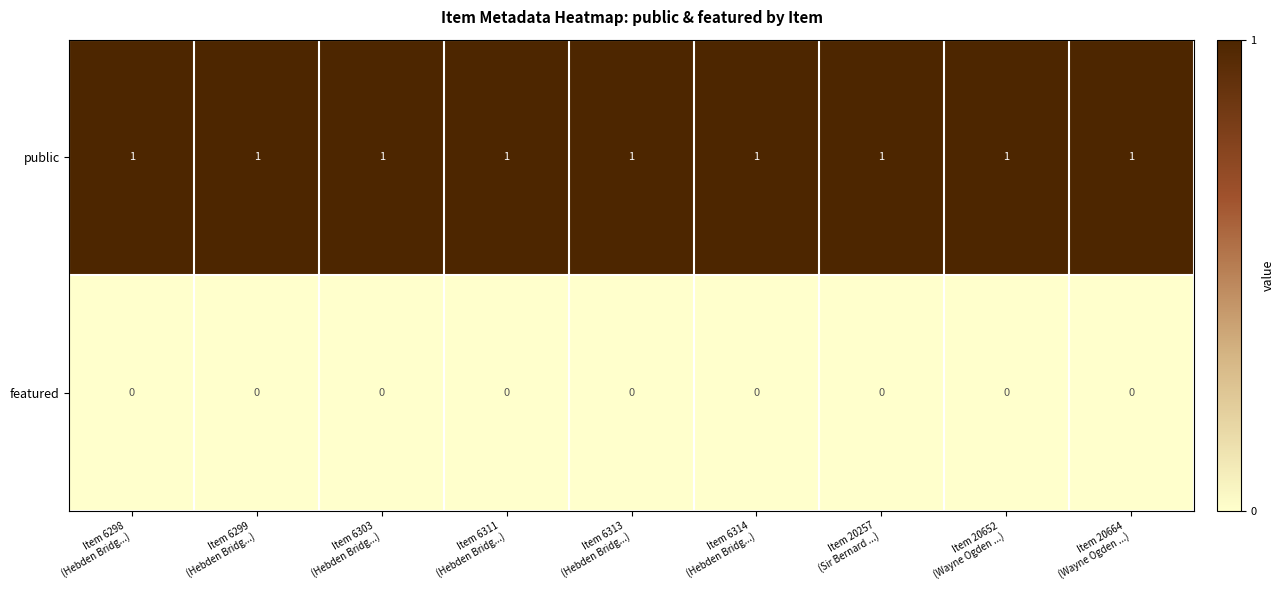

Which series has the largest total across all categories?

public